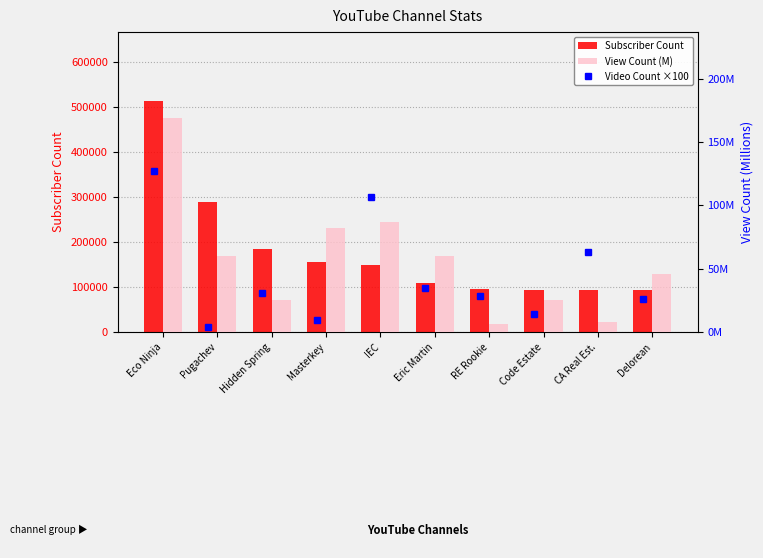

Which series has the largest range (max minus min)?

Subscriber Count